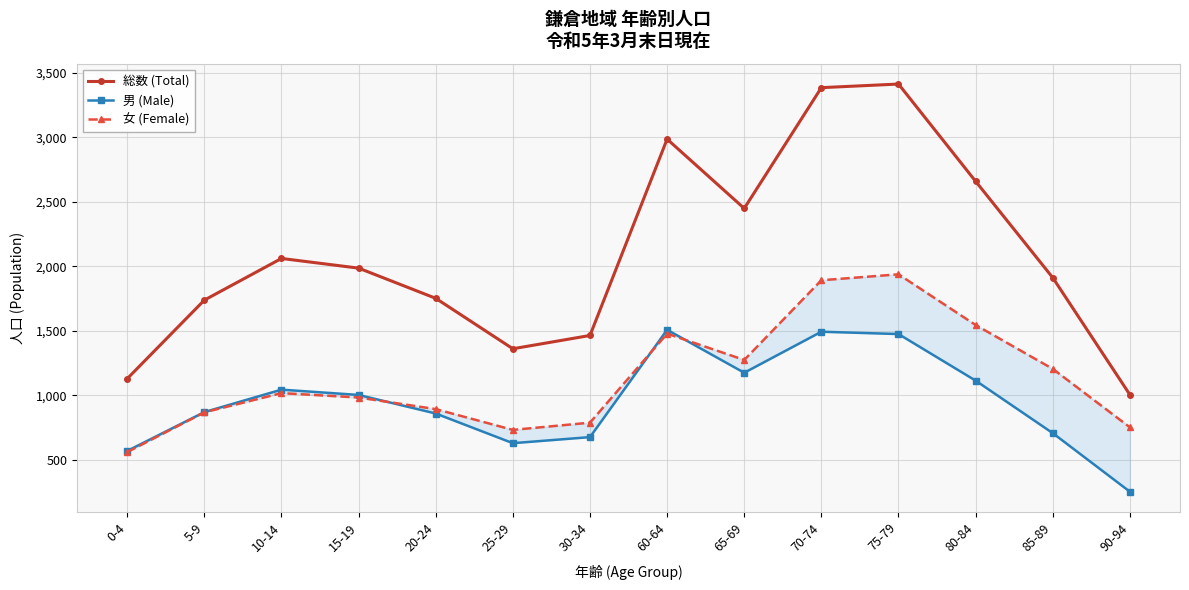

Reading left to right, transcribe all the data shown in this chart.

総数 (Total): 1129	1738	2061	1986	1752	1361	1464	2986	2449	3385	3413	2659	1912	1005
男 (Male): 569	870	1044	1003	859	629	676	1508	1175	1493	1475	1114	707	253
女 (Female): 560	868	1017	983	893	732	788	1478	1274	1892	1938	1545	1205	752